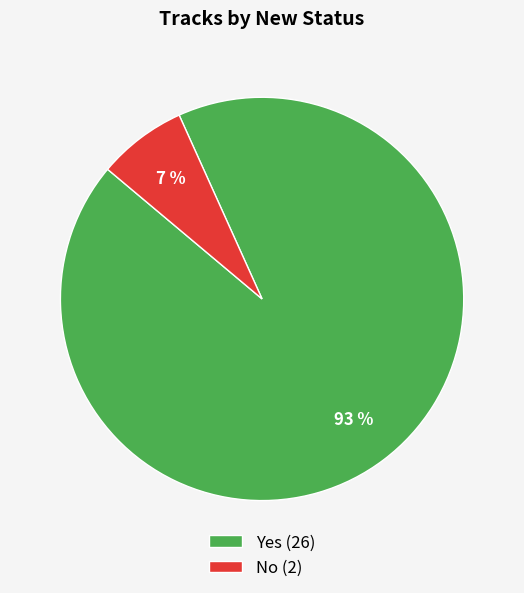

Which category accounts for the majority?

Yes